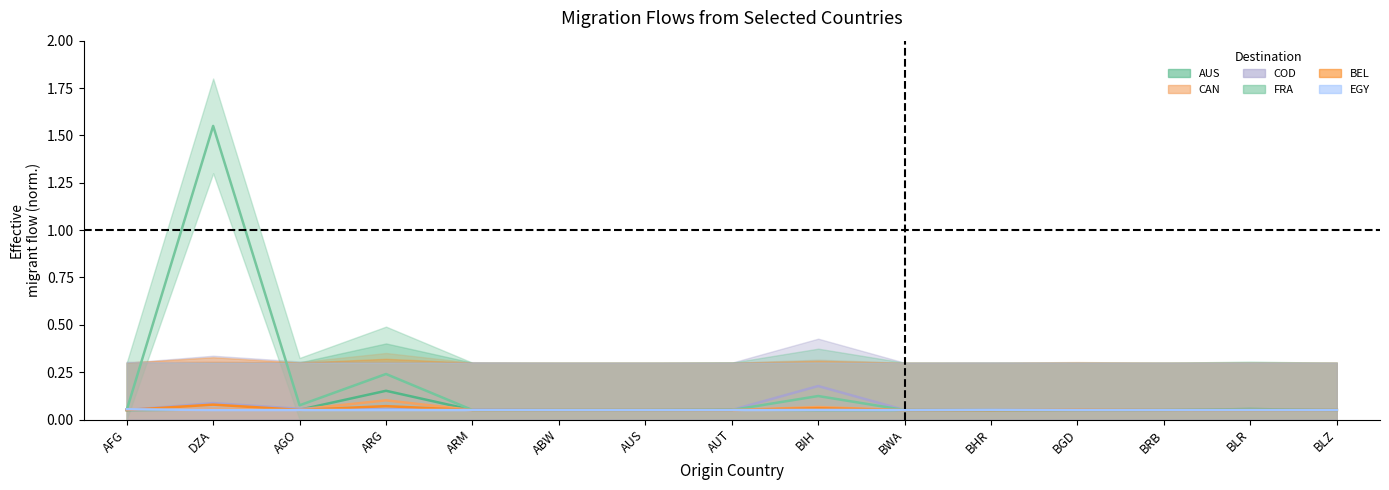

What is the sum of the AUS values at BRB and AFG?

0.1